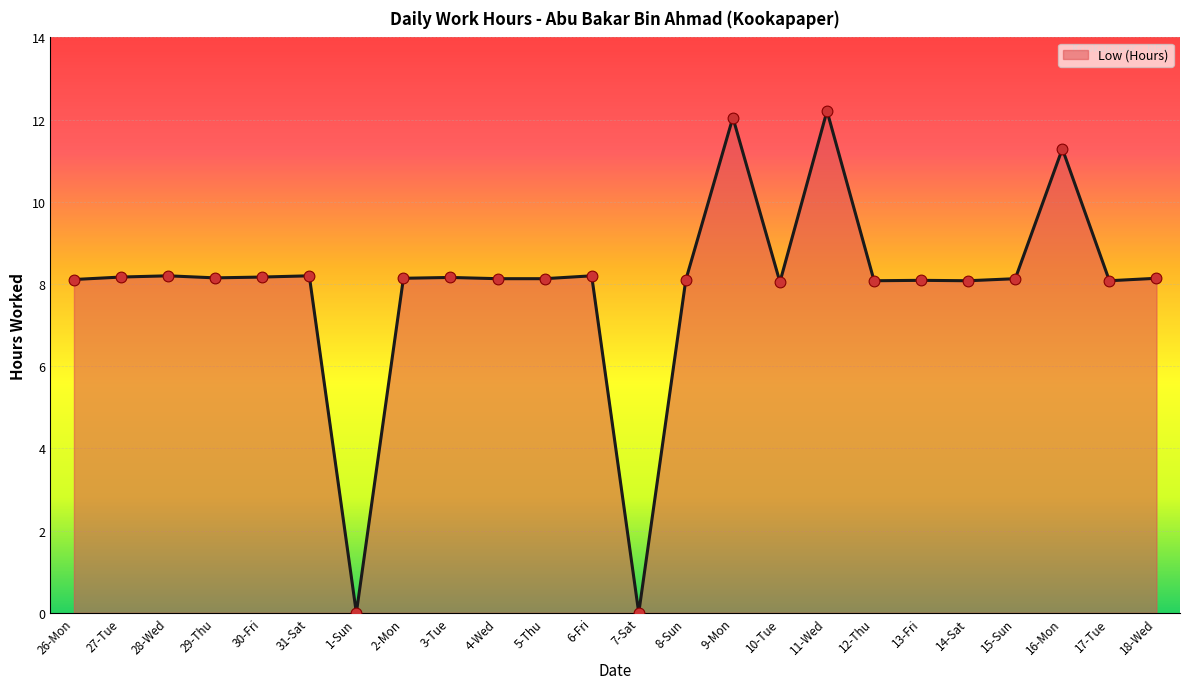

What is the ratio of the value at 27-Tue to the value at 30-Fri?

1.0